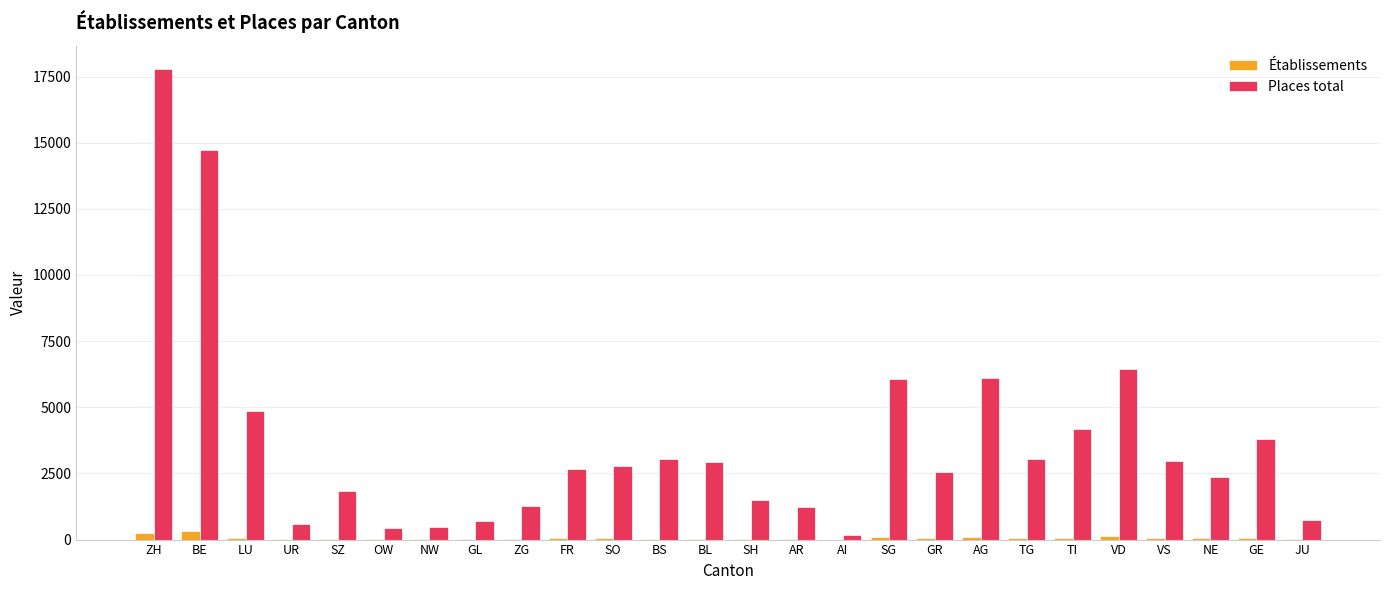

What are all the series names shown in the legend?

Établissements, Places total